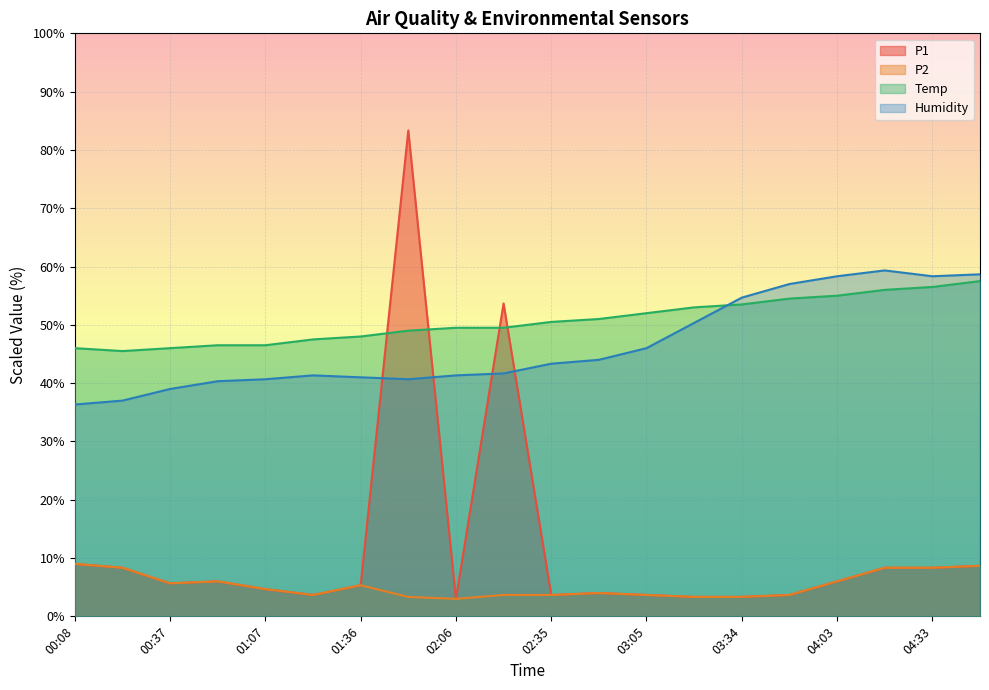

Which series has the widest spread of values?

P1